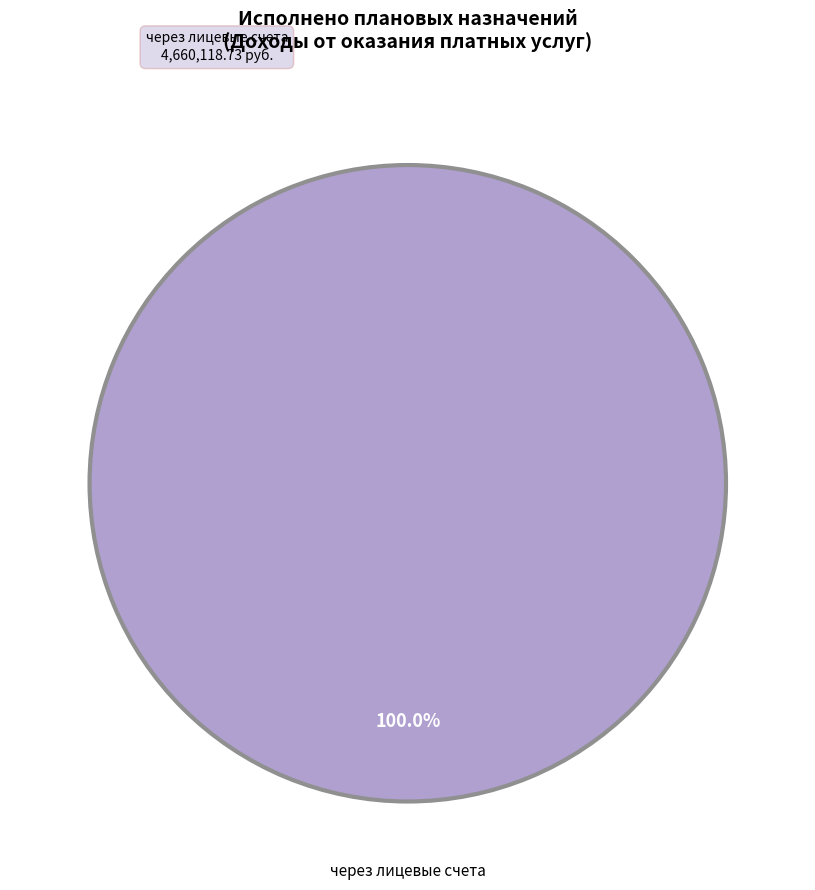

Is there a majority slice in this chart?

Yes